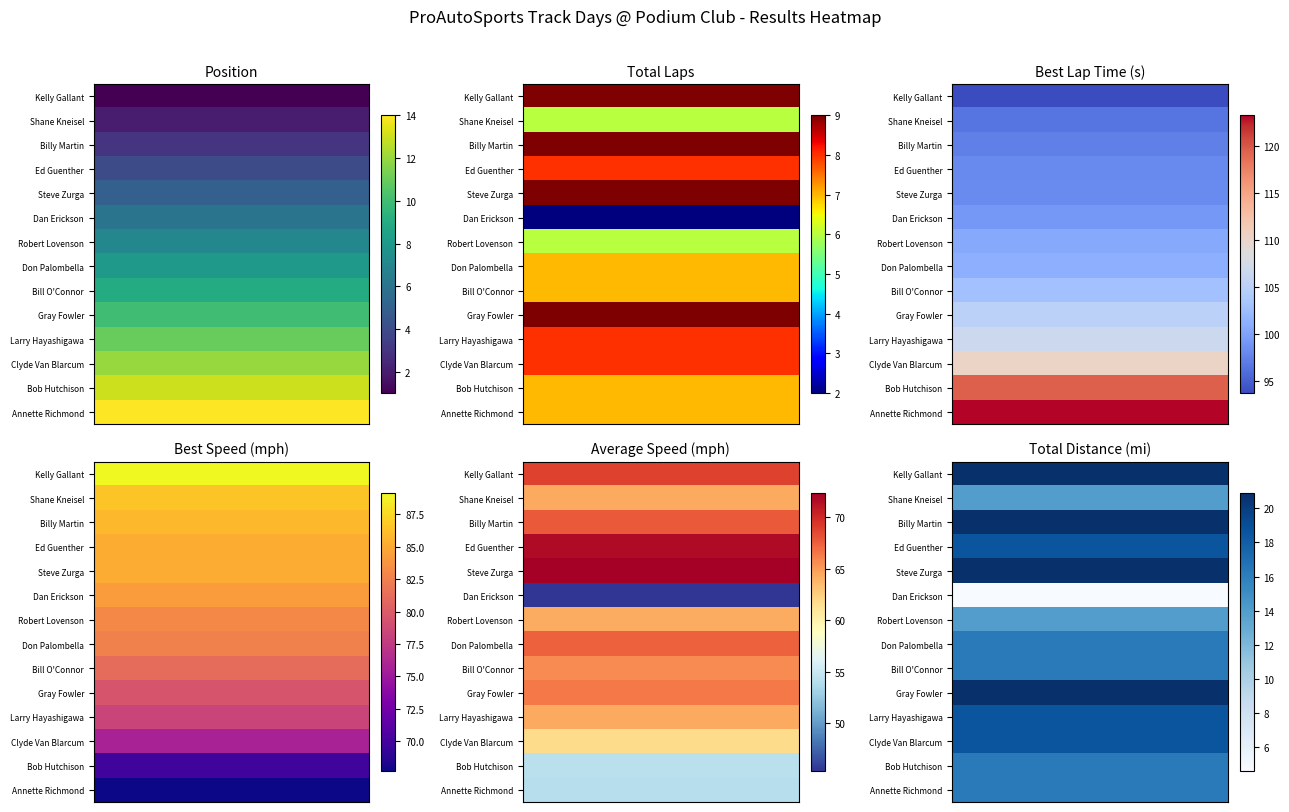

What is the greatest value displayed?

20.9